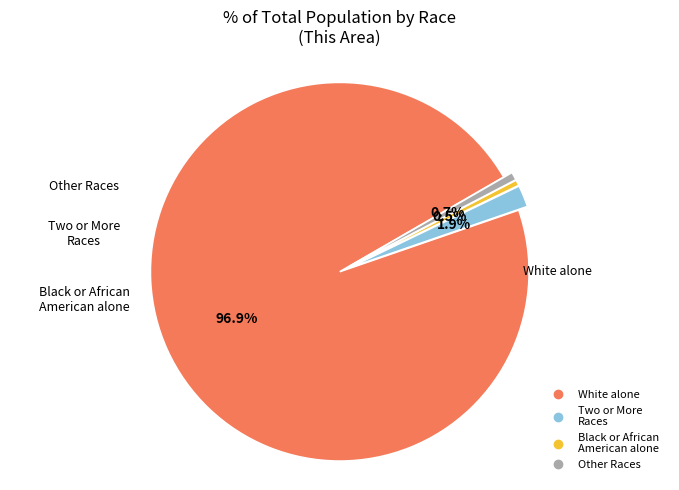

Is there a majority slice in this chart?

Yes